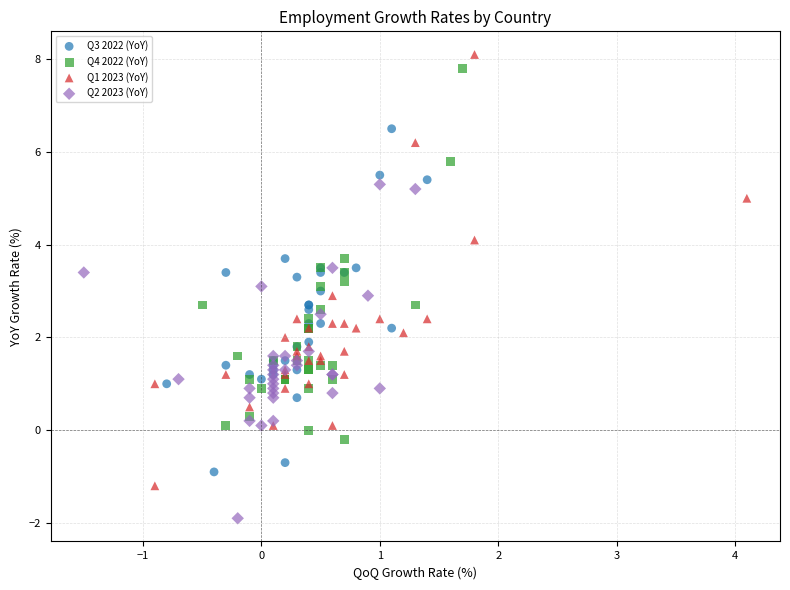

Which series has the largest Y range (max minus min)?

Q1 2023 (YoY)